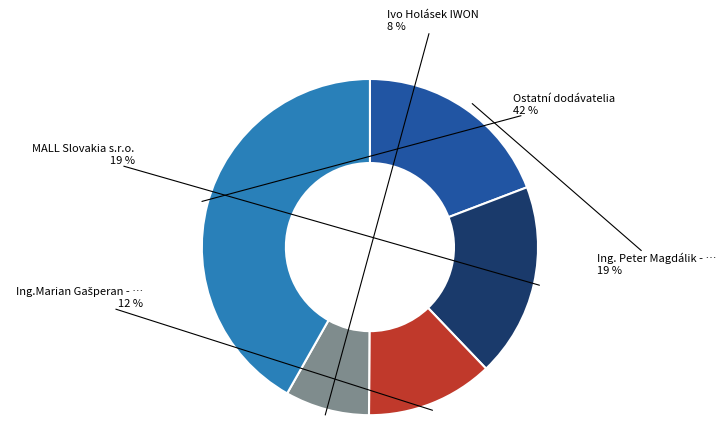

To the nearest percent, what is the difference between the largest and smallest slice percentages?

34%